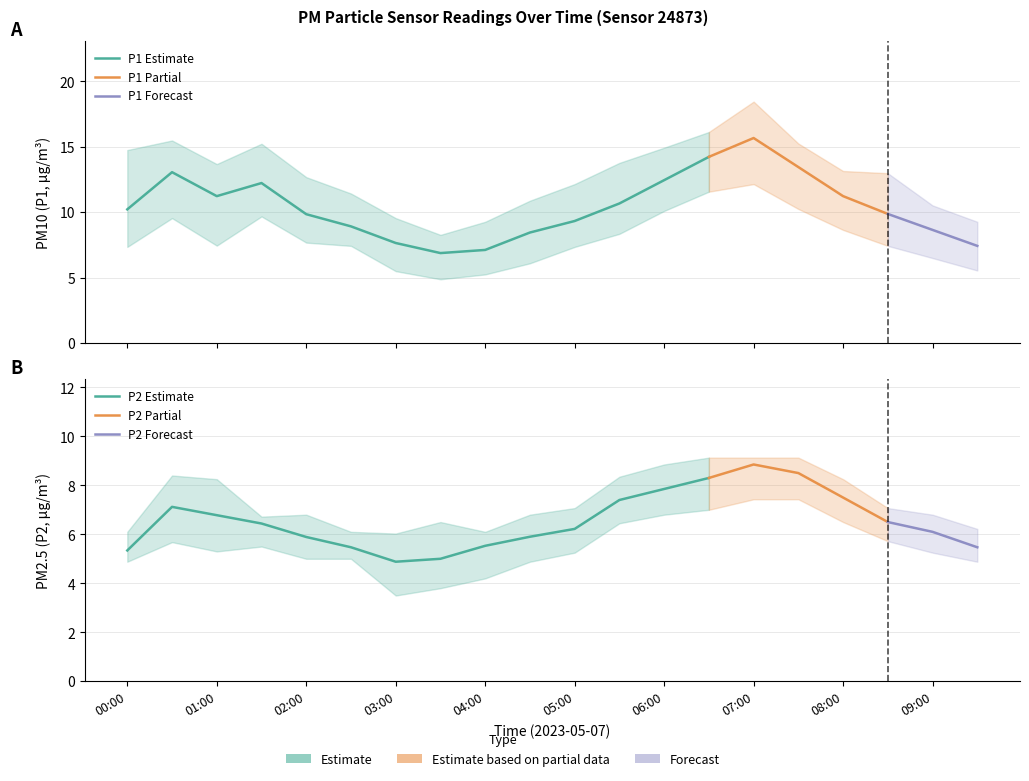

True or false: P2_lower and P1_upper intersect in this chart.

False